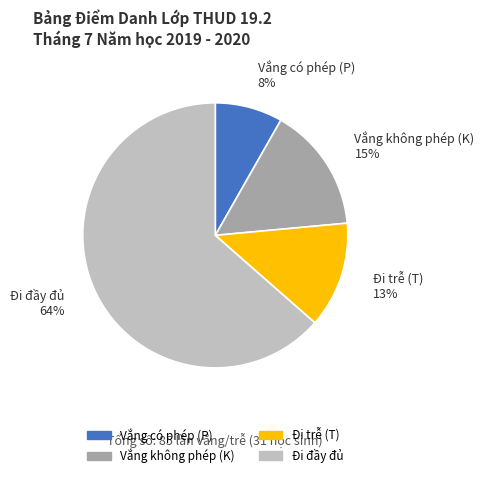

Does any single category account for the majority?

Yes